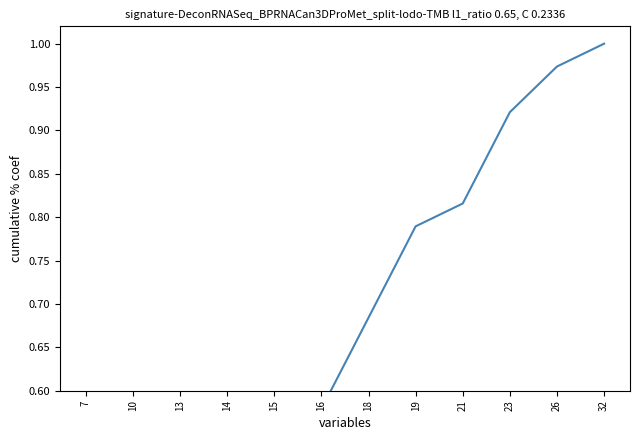

What is the minimum value shown in the chart?

0.1